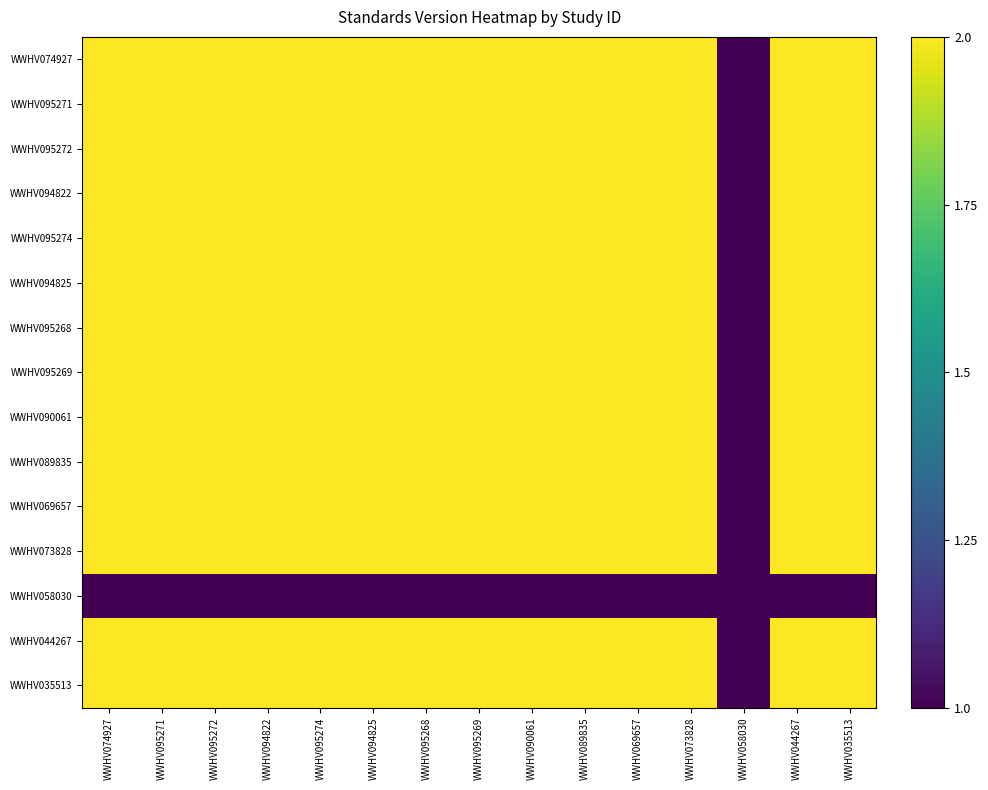

Reading right to left, transcribe all the data shown in this chart.

WWHV074927: WWHV035513=2	WWHV044267=2	WWHV058030=1	WWHV073828=2	WWHV069657=2	WWHV089835=2	WWHV090061=2	WWHV095269=2	WWHV095268=2	WWHV094825=2	WWHV095274=2	WWHV094822=2	WWHV095272=2	WWHV095271=2	WWHV074927=2
WWHV095271: WWHV035513=2	WWHV044267=2	WWHV058030=1	WWHV073828=2	WWHV069657=2	WWHV089835=2	WWHV090061=2	WWHV095269=2	WWHV095268=2	WWHV094825=2	WWHV095274=2	WWHV094822=2	WWHV095272=2	WWHV095271=2	WWHV074927=2
WWHV095272: WWHV035513=2	WWHV044267=2	WWHV058030=1	WWHV073828=2	WWHV069657=2	WWHV089835=2	WWHV090061=2	WWHV095269=2	WWHV095268=2	WWHV094825=2	WWHV095274=2	WWHV094822=2	WWHV095272=2	WWHV095271=2	WWHV074927=2
WWHV094822: WWHV035513=2	WWHV044267=2	WWHV058030=1	WWHV073828=2	WWHV069657=2	WWHV089835=2	WWHV090061=2	WWHV095269=2	WWHV095268=2	WWHV094825=2	WWHV095274=2	WWHV094822=2	WWHV095272=2	WWHV095271=2	WWHV074927=2
WWHV095274: WWHV035513=2	WWHV044267=2	WWHV058030=1	WWHV073828=2	WWHV069657=2	WWHV089835=2	WWHV090061=2	WWHV095269=2	WWHV095268=2	WWHV094825=2	WWHV095274=2	WWHV094822=2	WWHV095272=2	WWHV095271=2	WWHV074927=2
WWHV094825: WWHV035513=2	WWHV044267=2	WWHV058030=1	WWHV073828=2	WWHV069657=2	WWHV089835=2	WWHV090061=2	WWHV095269=2	WWHV095268=2	WWHV094825=2	WWHV095274=2	WWHV094822=2	WWHV095272=2	WWHV095271=2	WWHV074927=2
WWHV095268: WWHV035513=2	WWHV044267=2	WWHV058030=1	WWHV073828=2	WWHV069657=2	WWHV089835=2	WWHV090061=2	WWHV095269=2	WWHV095268=2	WWHV094825=2	WWHV095274=2	WWHV094822=2	WWHV095272=2	WWHV095271=2	WWHV074927=2
WWHV095269: WWHV035513=2	WWHV044267=2	WWHV058030=1	WWHV073828=2	WWHV069657=2	WWHV089835=2	WWHV090061=2	WWHV095269=2	WWHV095268=2	WWHV094825=2	WWHV095274=2	WWHV094822=2	WWHV095272=2	WWHV095271=2	WWHV074927=2
WWHV090061: WWHV035513=2	WWHV044267=2	WWHV058030=1	WWHV073828=2	WWHV069657=2	WWHV089835=2	WWHV090061=2	WWHV095269=2	WWHV095268=2	WWHV094825=2	WWHV095274=2	WWHV094822=2	WWHV095272=2	WWHV095271=2	WWHV074927=2
WWHV089835: WWHV035513=2	WWHV044267=2	WWHV058030=1	WWHV073828=2	WWHV069657=2	WWHV089835=2	WWHV090061=2	WWHV095269=2	WWHV095268=2	WWHV094825=2	WWHV095274=2	WWHV094822=2	WWHV095272=2	WWHV095271=2	WWHV074927=2
WWHV069657: WWHV035513=2	WWHV044267=2	WWHV058030=1	WWHV073828=2	WWHV069657=2	WWHV089835=2	WWHV090061=2	WWHV095269=2	WWHV095268=2	WWHV094825=2	WWHV095274=2	WWHV094822=2	WWHV095272=2	WWHV095271=2	WWHV074927=2
WWHV073828: WWHV035513=2	WWHV044267=2	WWHV058030=1	WWHV073828=2	WWHV069657=2	WWHV089835=2	WWHV090061=2	WWHV095269=2	WWHV095268=2	WWHV094825=2	WWHV095274=2	WWHV094822=2	WWHV095272=2	WWHV095271=2	WWHV074927=2
WWHV058030: WWHV035513=1	WWHV044267=1	WWHV058030=1	WWHV073828=1	WWHV069657=1	WWHV089835=1	WWHV090061=1	WWHV095269=1	WWHV095268=1	WWHV094825=1	WWHV095274=1	WWHV094822=1	WWHV095272=1	WWHV095271=1	WWHV074927=1
WWHV044267: WWHV035513=2	WWHV044267=2	WWHV058030=1	WWHV073828=2	WWHV069657=2	WWHV089835=2	WWHV090061=2	WWHV095269=2	WWHV095268=2	WWHV094825=2	WWHV095274=2	WWHV094822=2	WWHV095272=2	WWHV095271=2	WWHV074927=2
WWHV035513: WWHV035513=2	WWHV044267=2	WWHV058030=1	WWHV073828=2	WWHV069657=2	WWHV089835=2	WWHV090061=2	WWHV095269=2	WWHV095268=2	WWHV094825=2	WWHV095274=2	WWHV094822=2	WWHV095272=2	WWHV095271=2	WWHV074927=2